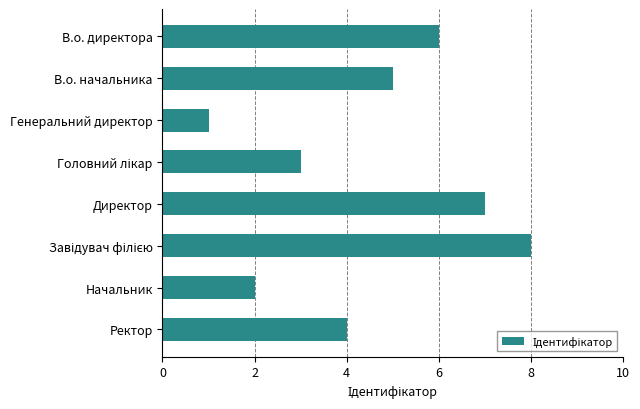

True or false: the data shows 4 at Ректор.

True